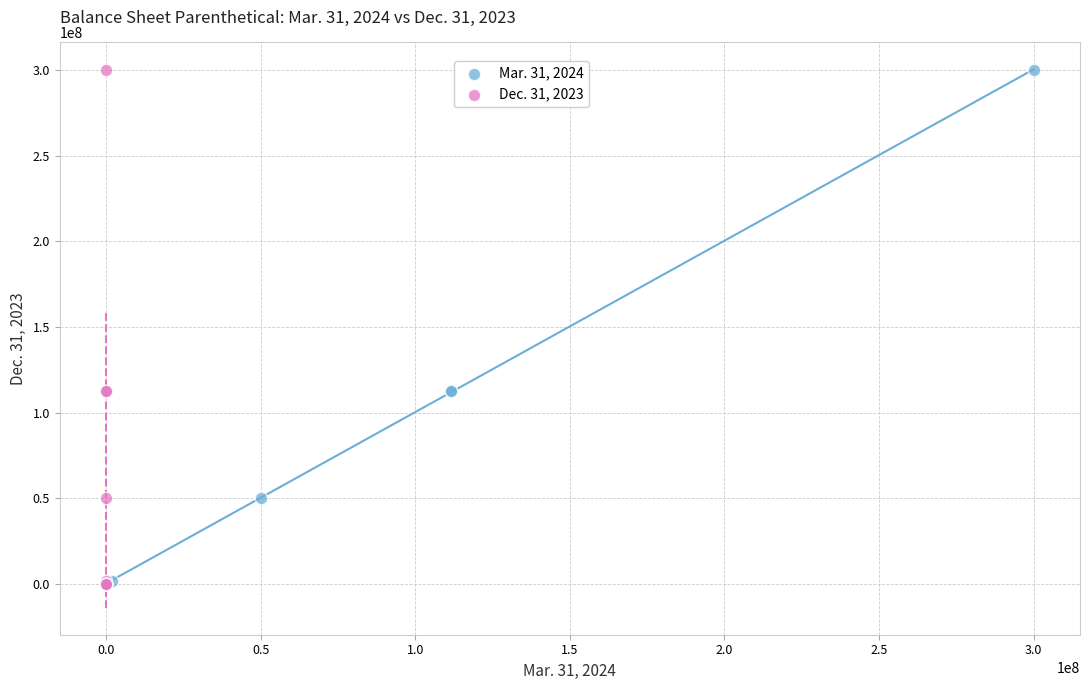

What are all the series names shown in the legend?

Mar. 31, 2024, Dec. 31, 2023